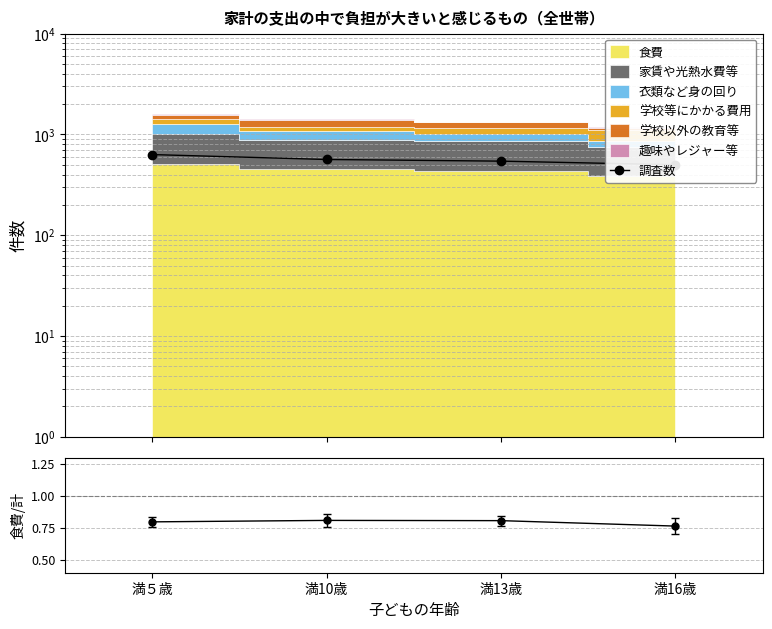

What is the sum of all 食費/調査数 values?

3.2